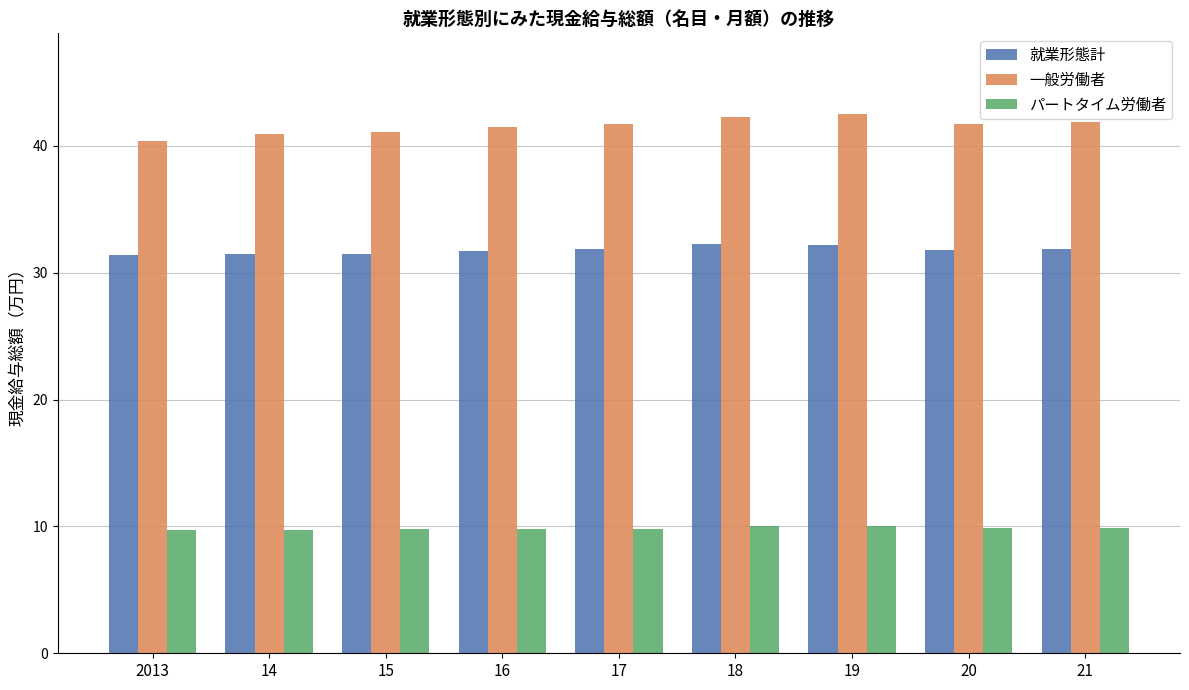

Rank the series by their average value, from highest to lowest.

一般労働者, 就業形態計, パートタイム労働者